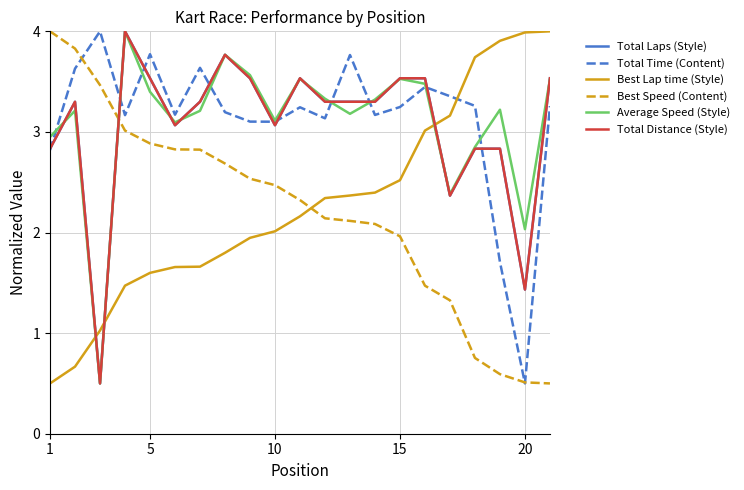

Reading left to right, what are all the values shown in this chart?

Total Laps (Style): 2.8	3.3	0.5	4.0	3.5	3.1	3.3	3.8	3.5	3.1	3.5	3.3	3.3	3.3	3.5	3.5	2.4	2.8	2.8	1.4	3.5
Total Time (Content): 2.8	3.6	4.0	3.2	3.8	3.2	3.6	3.2	3.1	3.1	3.2	3.1	3.8	3.2	3.2	3.4	3.4	3.3	1.7	0.5	3.3
Best Lap time (Style): 0.5	0.7	1.0	1.5	1.6	1.7	1.7	1.8	1.9	2.0	2.2	2.3	2.4	2.4	2.5	3.0	3.2	3.7	3.9	4.0	4.0
Best Speed (Content): 4.0	3.8	3.5	3.0	2.9	2.8	2.8	2.7	2.5	2.5	2.3	2.1	2.1	2.1	2.0	1.5	1.3	0.8	0.6	0.5	0.5
Average Speed (Style): 3.0	3.2	0.5	4.0	3.4	3.1	3.2	3.8	3.6	3.1	3.5	3.3	3.2	3.3	3.5	3.5	2.4	2.9	3.2	2.0	3.5
Total Distance (Style): 2.8	3.3	0.5	4.0	3.5	3.1	3.3	3.8	3.5	3.1	3.5	3.3	3.3	3.3	3.5	3.5	2.4	2.8	2.8	1.4	3.5